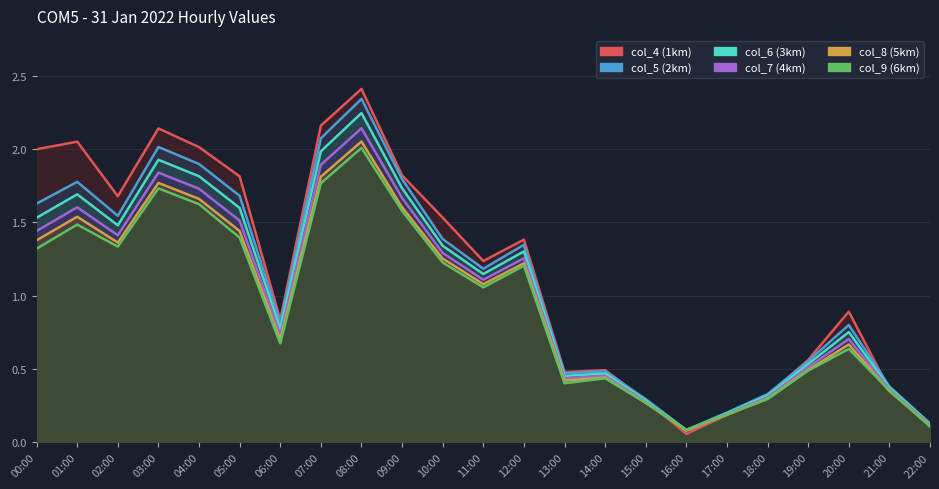

Which series has the widest spread of values?

col_4